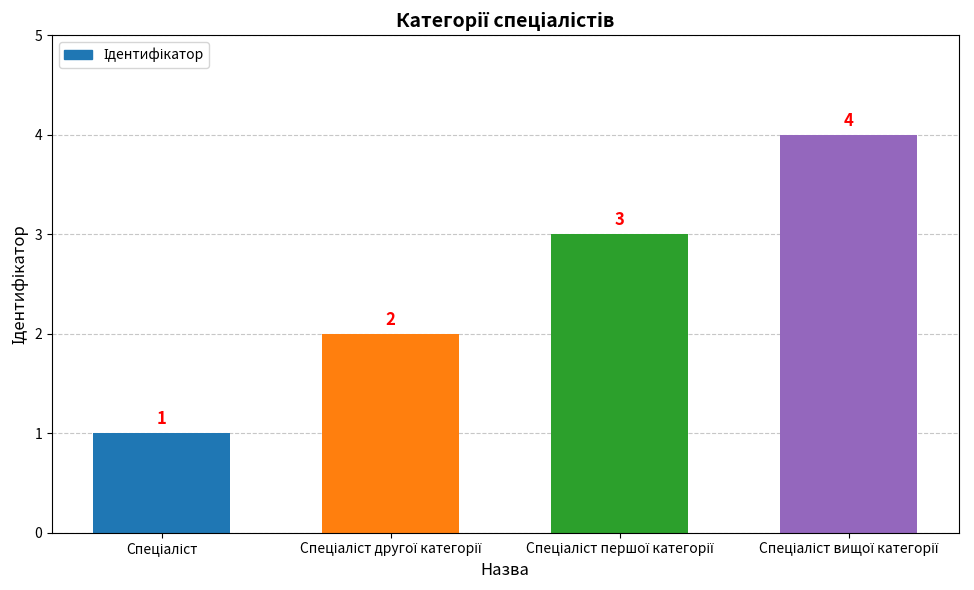

What is the value of the 4th bar from the left?

4